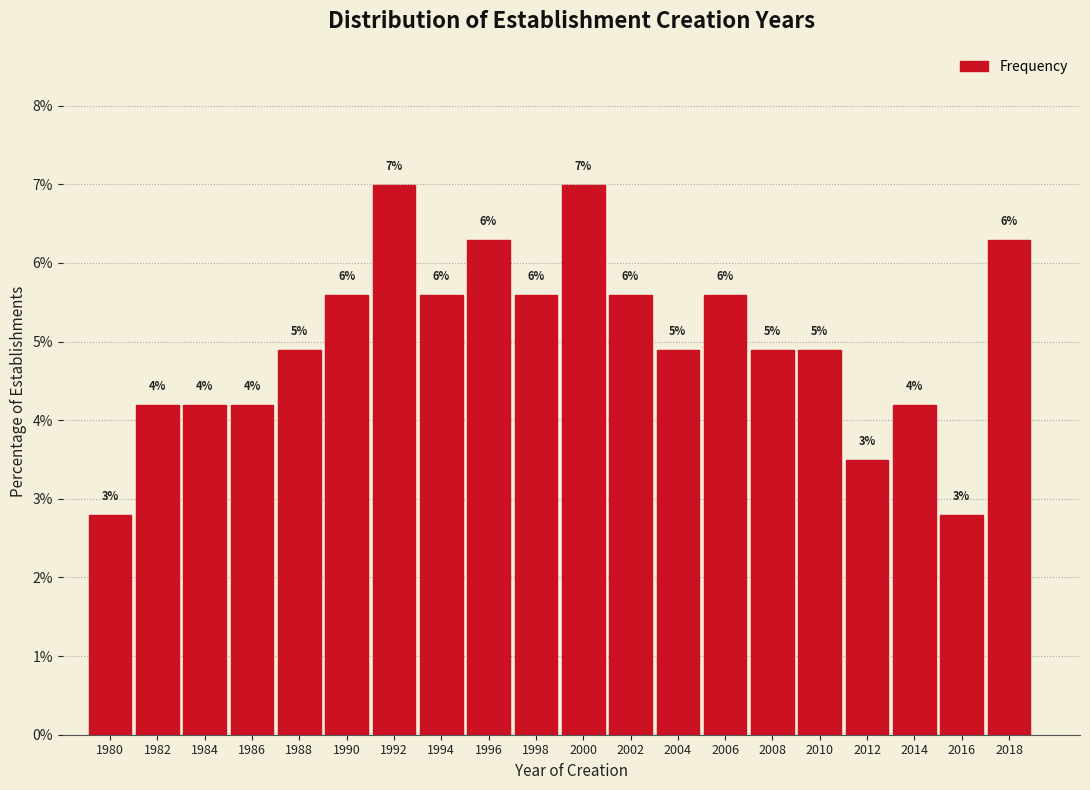

Are the bars horizontal?

No